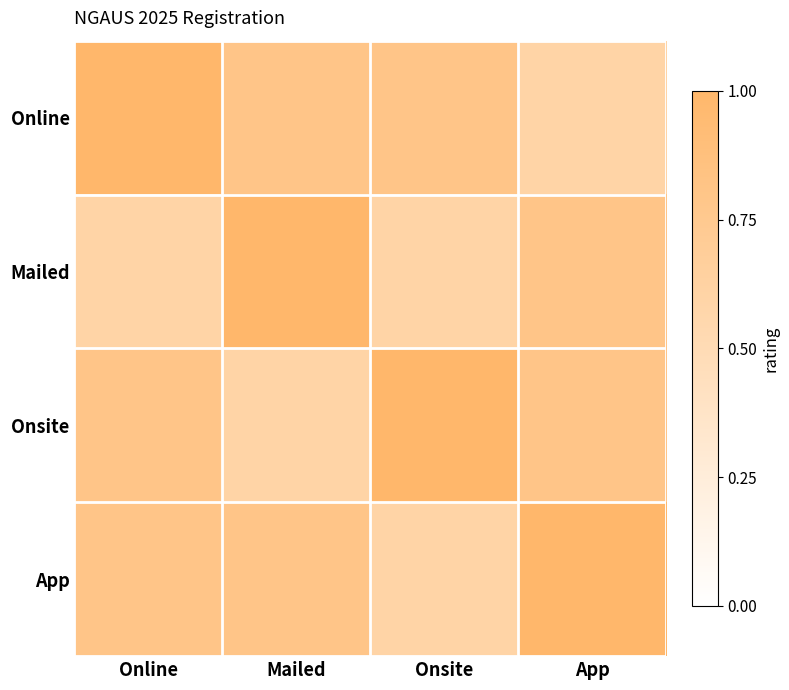

Which series has the largest total across all categories?

Online